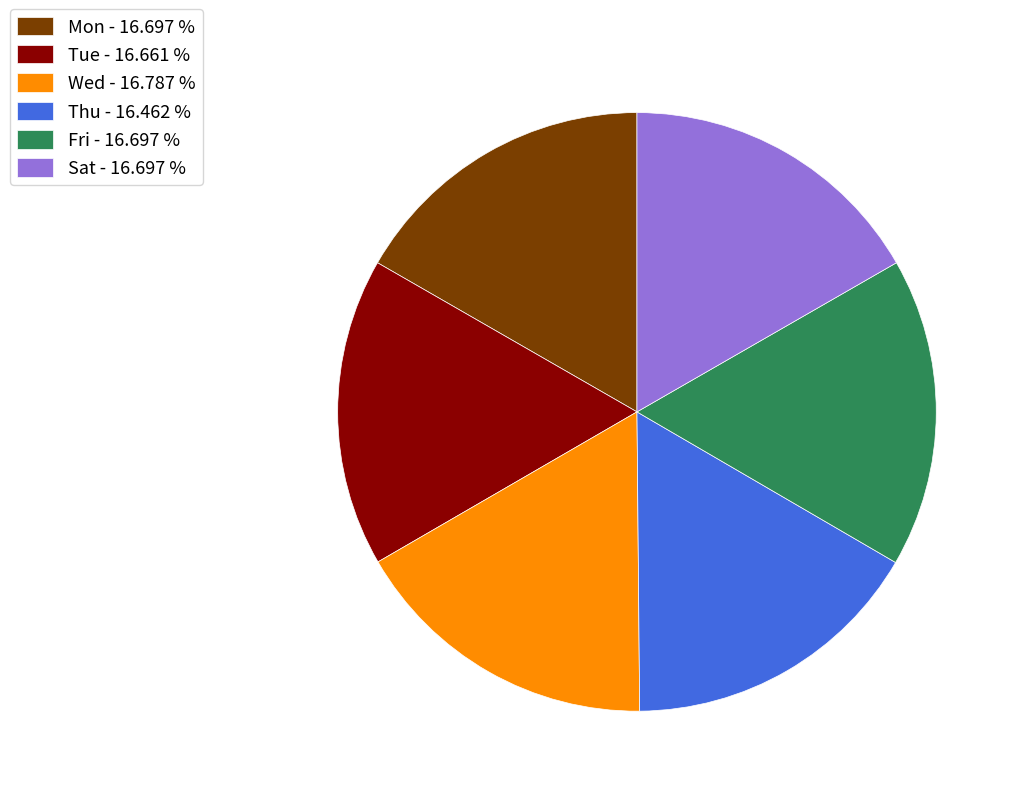

What is the ratio of the value at Sat to the value at Wed?

1.0